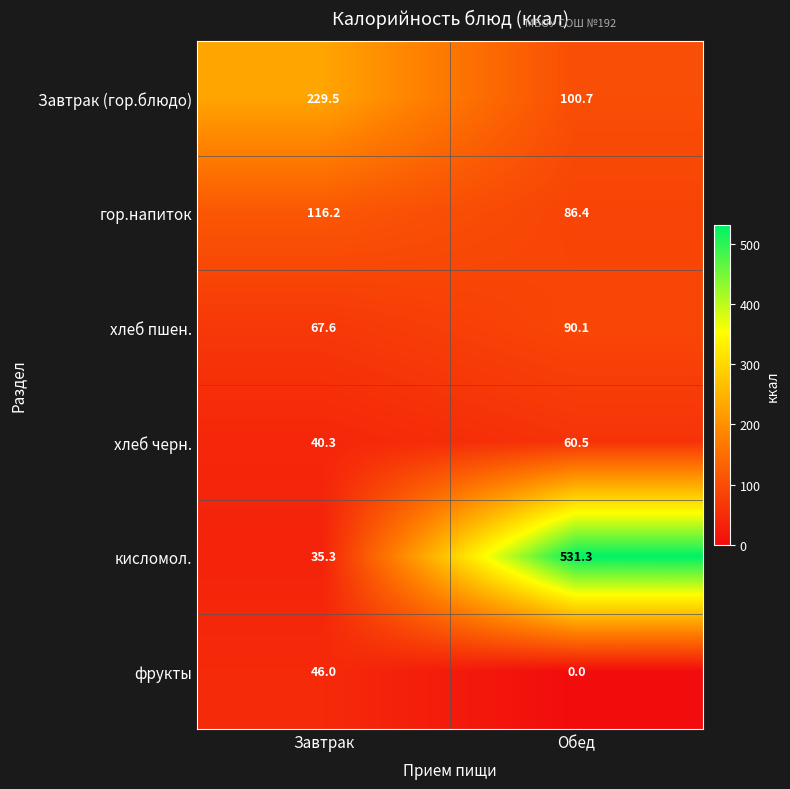

At Обед, list the series in order from largest to smallest.

кисломол., Завтрак (гор.блюдо), хлеб пшен., гор.напиток, хлеб черн., фрукты